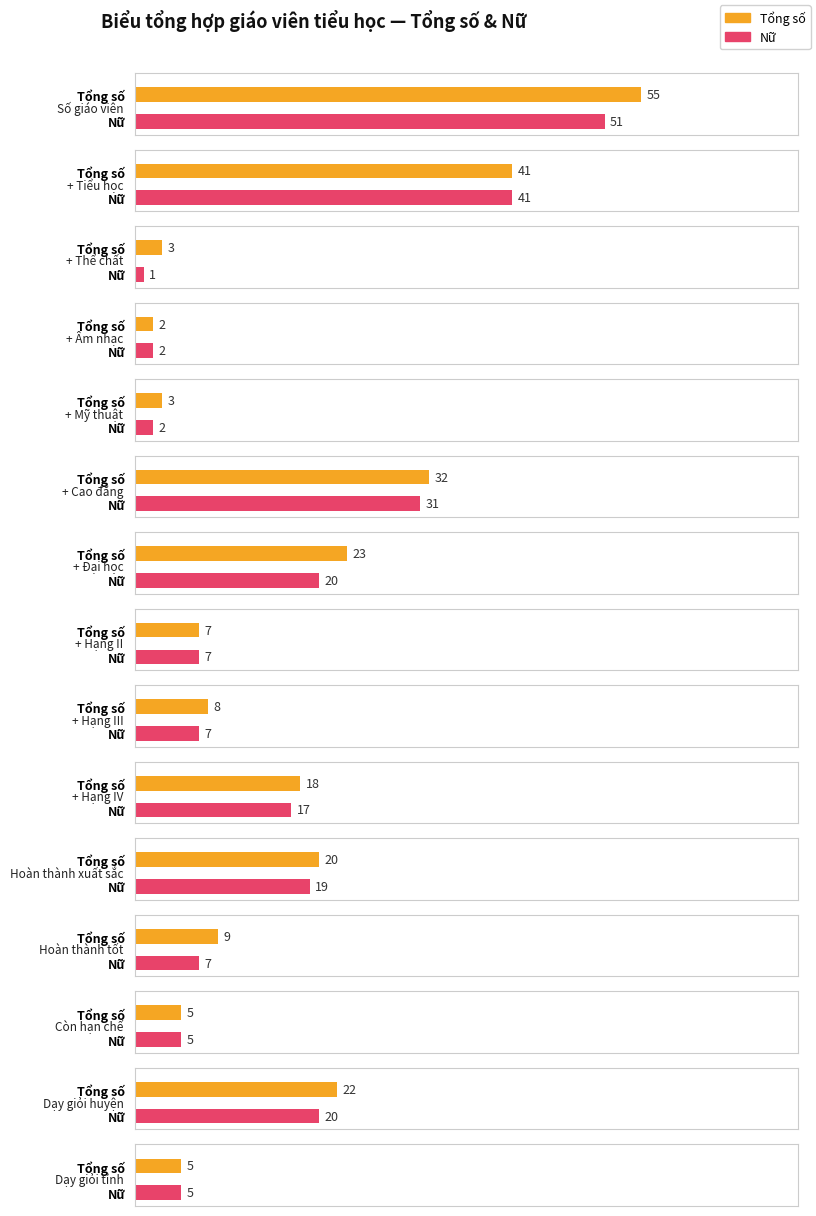

Read the Tổng số value at + Hoàn thành tốt.

9